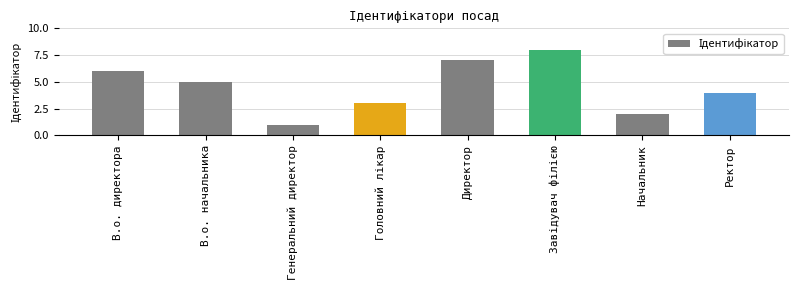

True or false: the data shows 6 at В.о. директора.

True